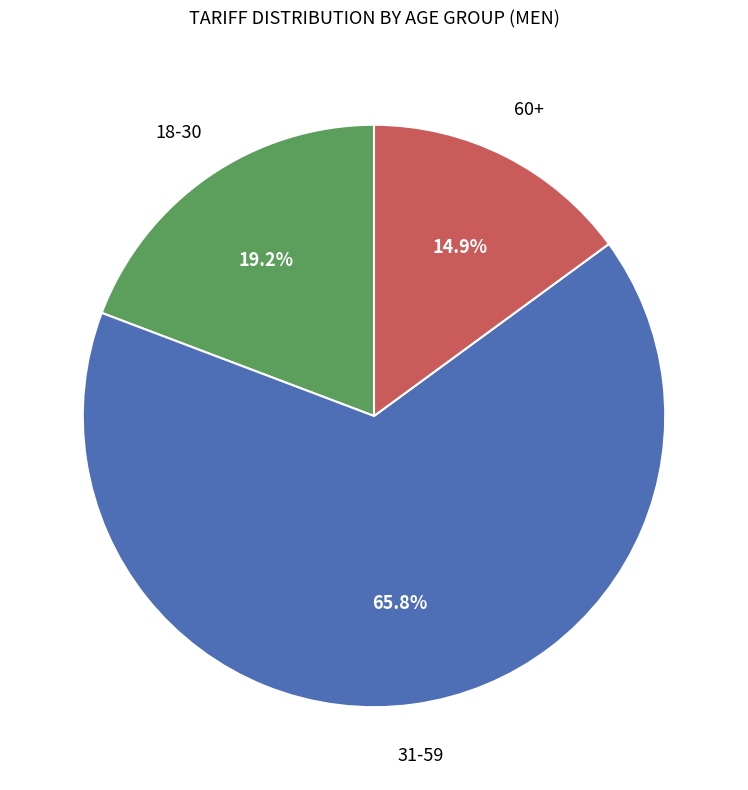

Is there a majority slice in this chart?

Yes